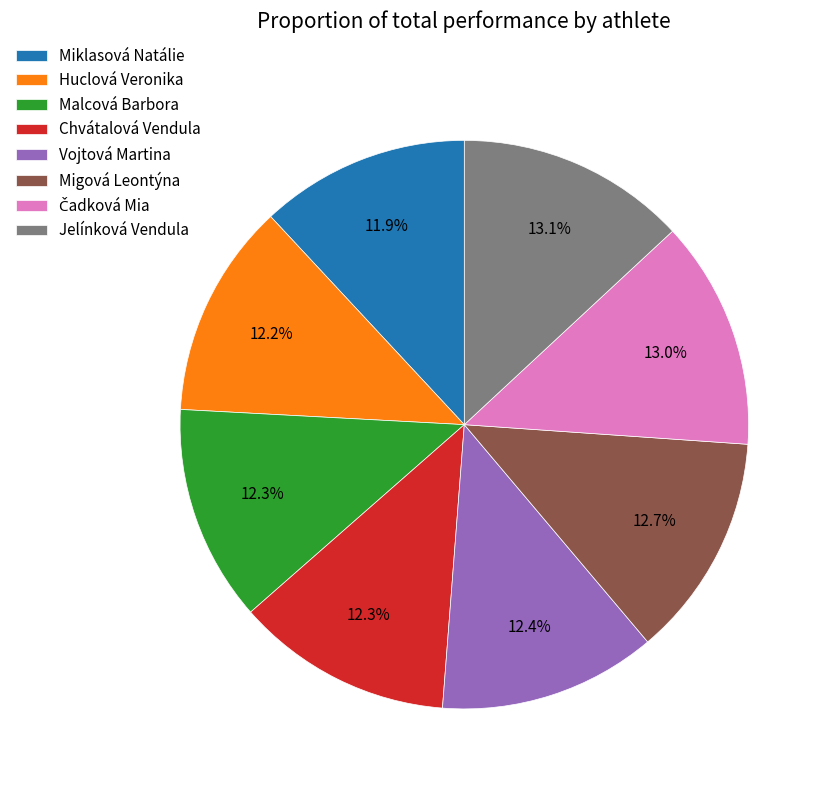

Is it true that Jelínková Vendula is 13% of the pie?

True